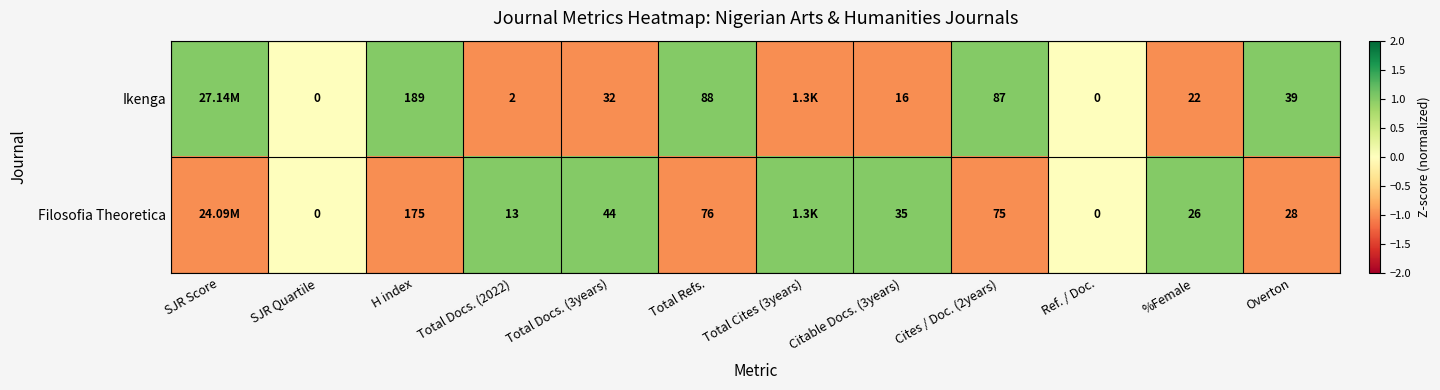

How many categories are shown in the chart?

12